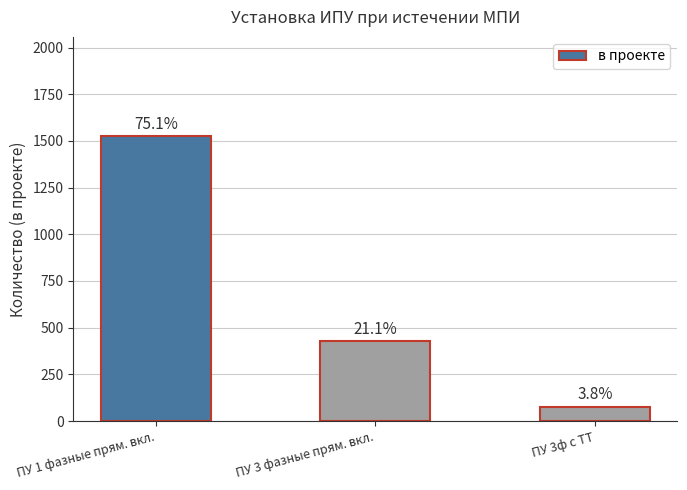

The chart shows a value of 211 at ПУ 3 фазные прям. вкл.. True or false?

False